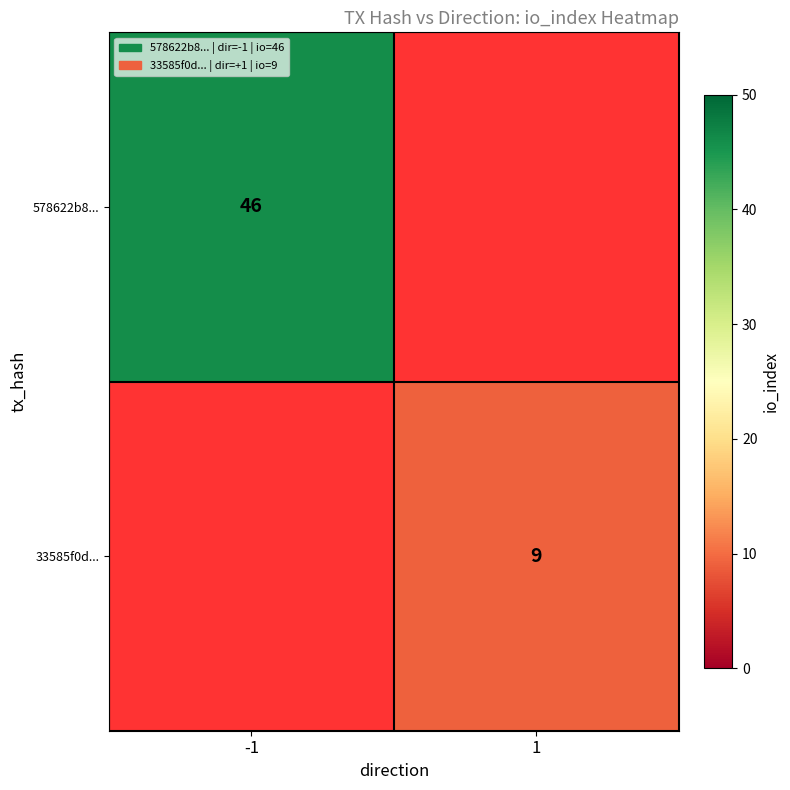

True or false: 33585f0d... has a value of 9 at 1.

True